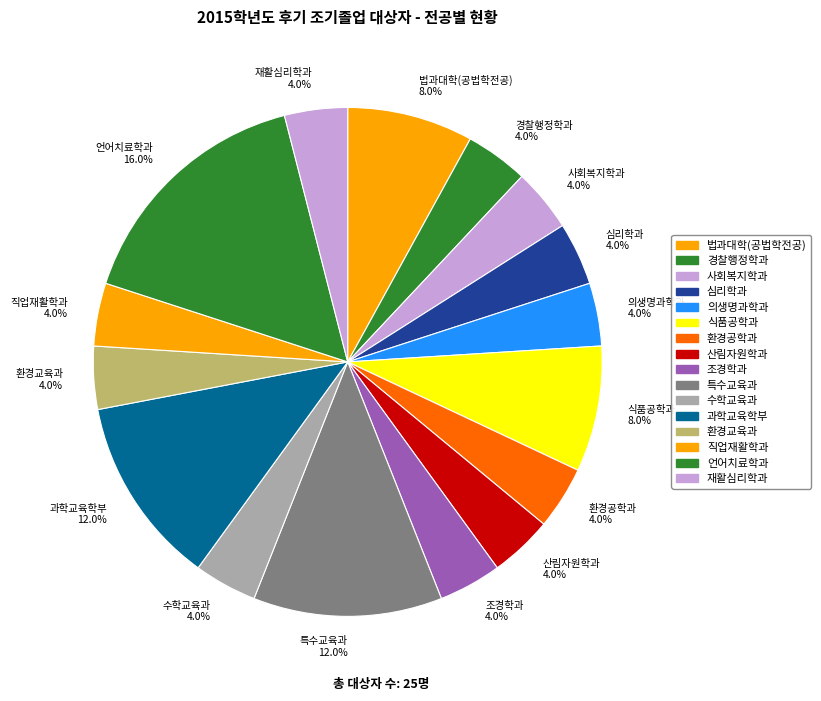

To the nearest percent, what percentage of the pie is 산림자원학과?

4%